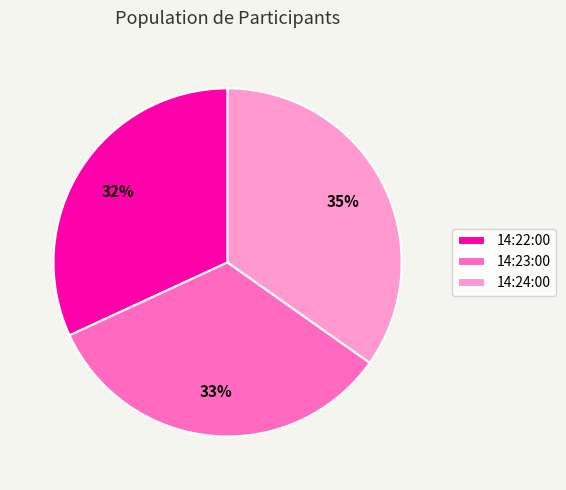

Is the sum of 14:22:00 and 14:24:00 greater than half?

Yes